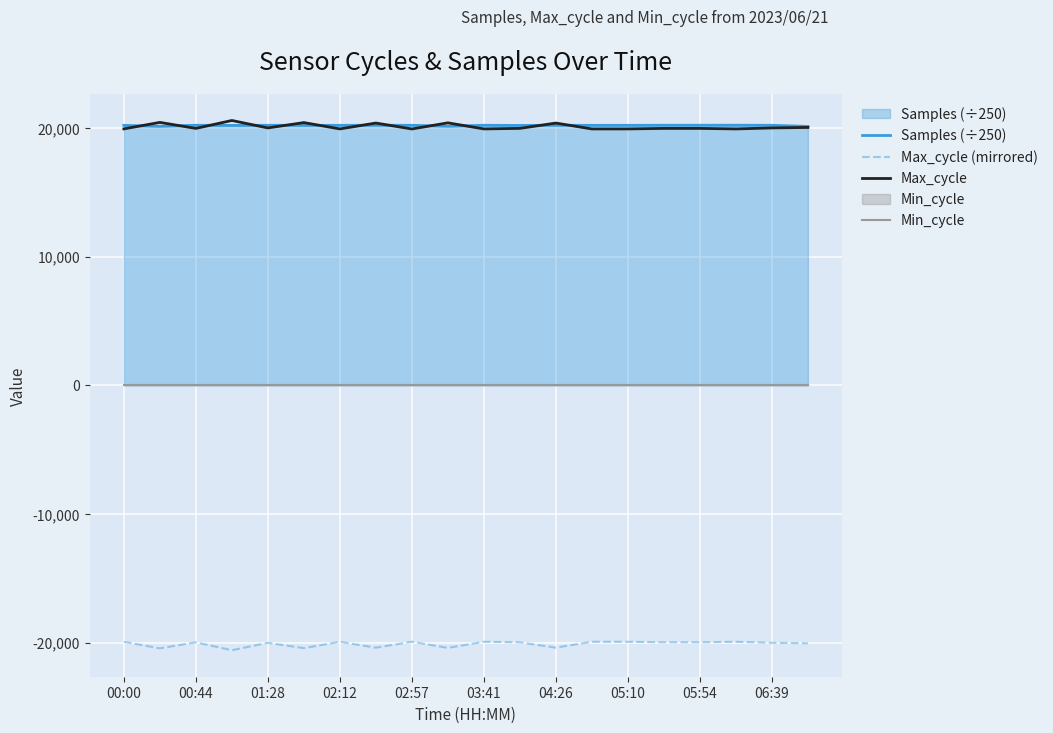

Is it true that Max_cycle equals 19925.0 at 05:10?

True